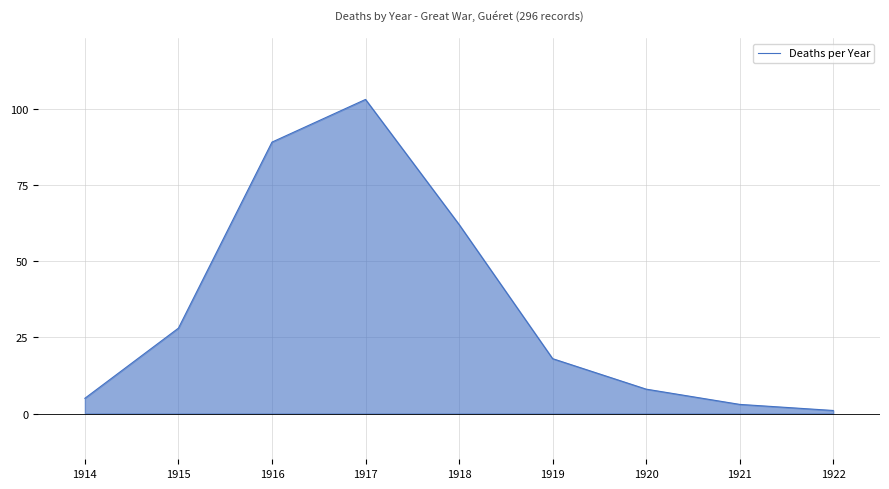

Is it true that the value at 1918 is 12?

False